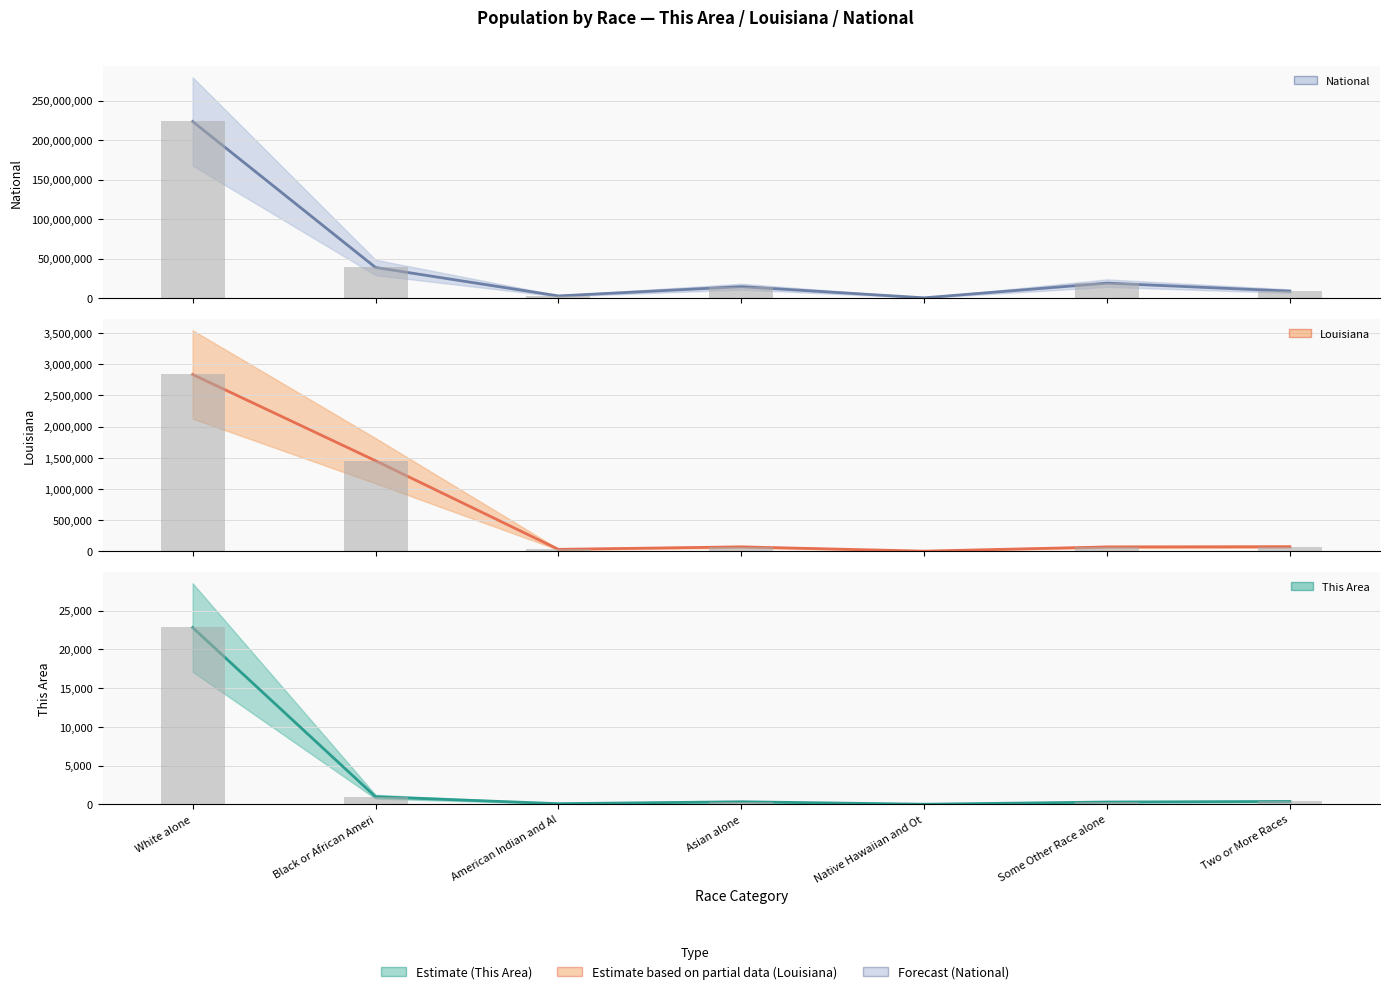

How many data points in Louisiana (mid) are above 70132?

3